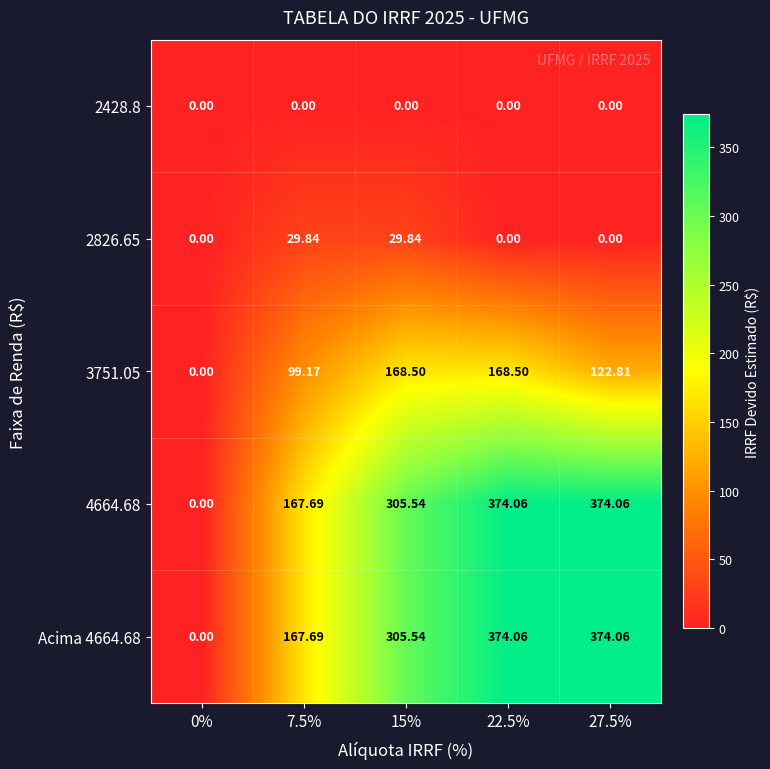

Which series changed the most between 22.5% and 27.5%?

3751.05